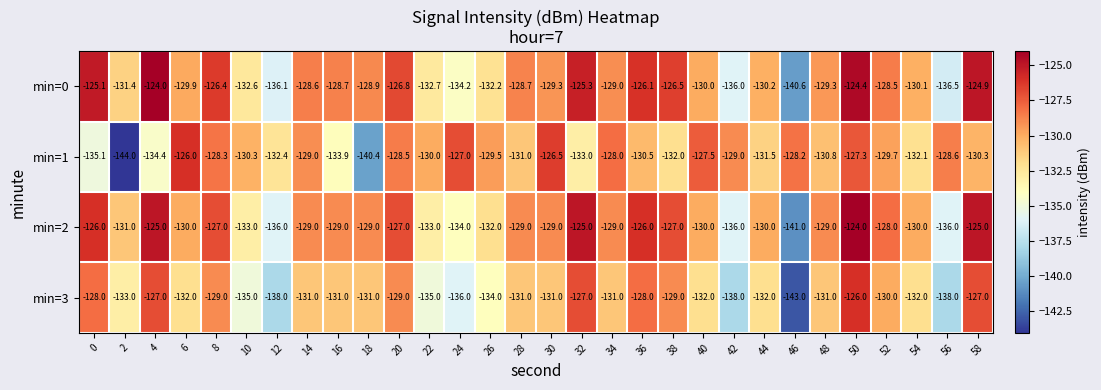

How many distinct data groups are displayed?

4